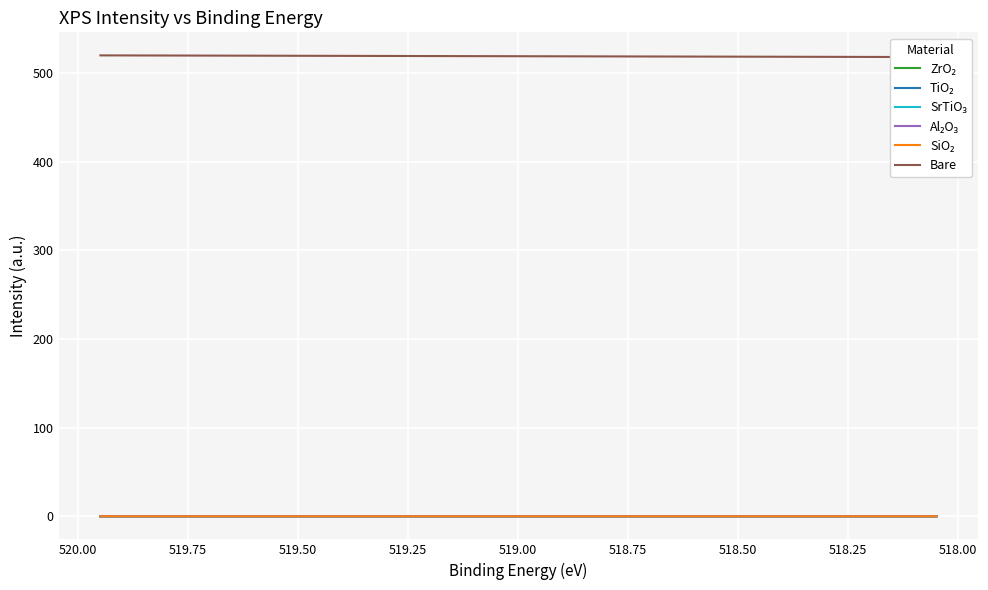

What are all the series names shown in the legend?

ZrO₂, TiO₂, SrTiO₃, Al₂O₃, SiO₂, Bare